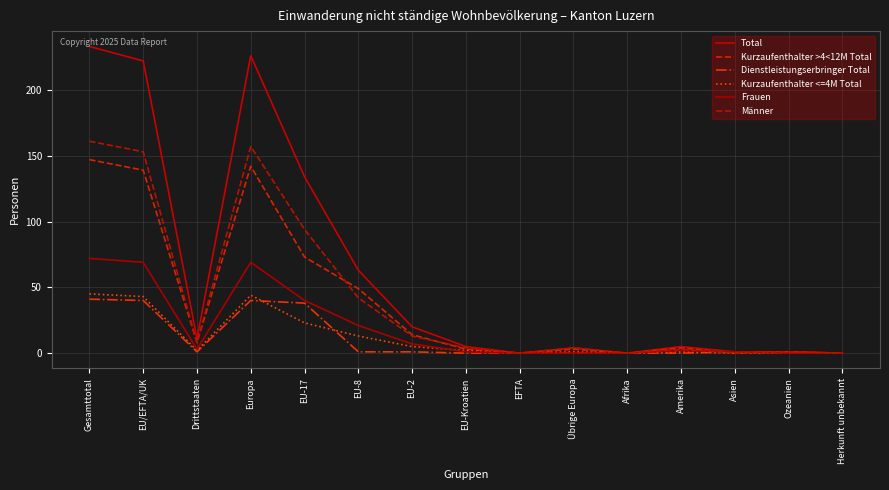

Reading left to right, what are all the values shown in this chart?

Total: 233	222	11	226	134	63	20	5	0	4	0	5	1	1	0
Kurzaufenthalter >4<12M Total: 147	139	8	142	73	49	14	3	0	3	0	4	0	1	0
Dienstleistungserbringer Total: 41	40	1	40	38	1	1	0	0	0	0	0	1	0	0
Kurzaufenthalter <=4M Total: 45	43	2	44	23	13	5	2	0	1	0	1	0	0	0
Frauen: 72	69	3	69	40	21	7	1	0	0	0	2	1	0	0
Männer: 161	153	8	157	94	42	13	4	0	4	0	3	0	1	0